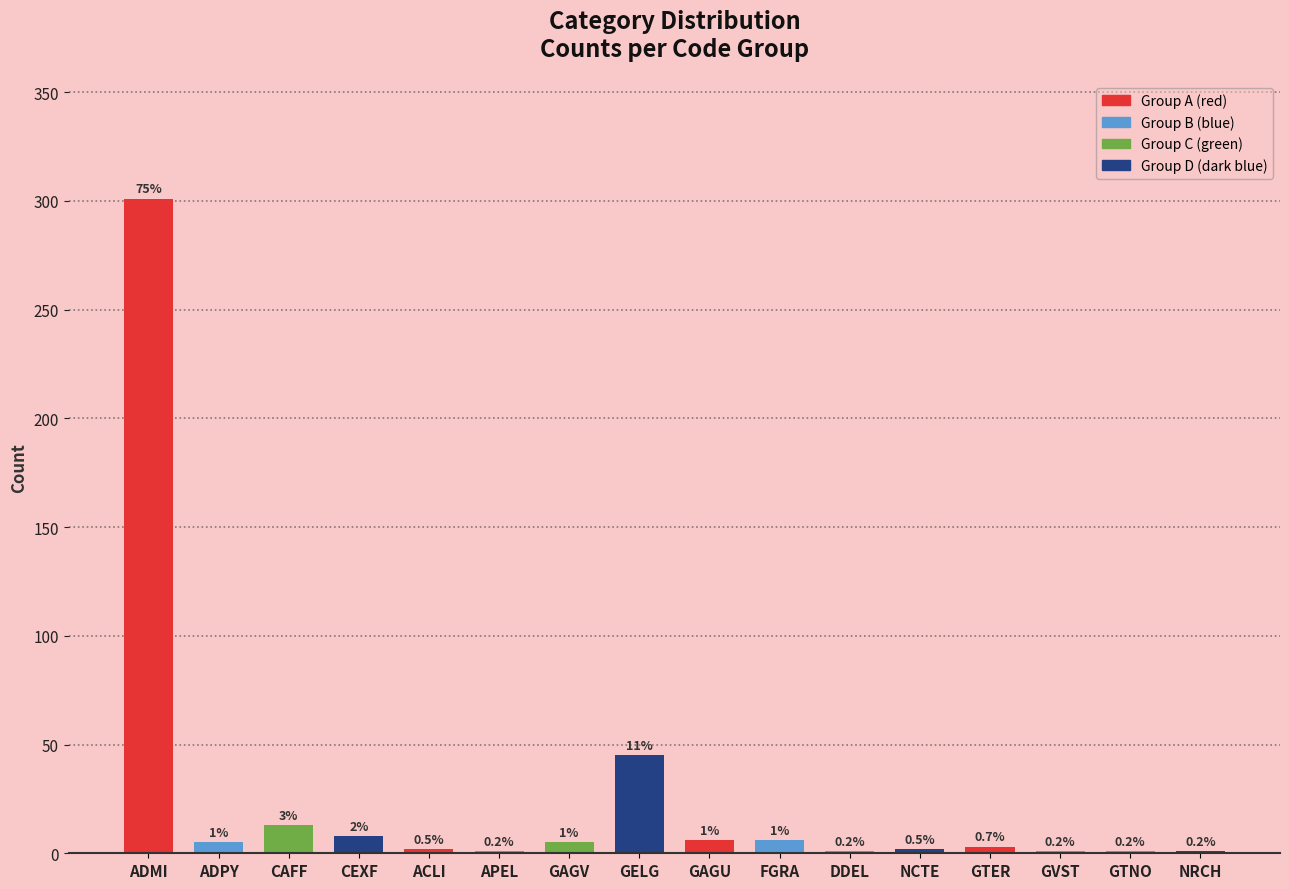

Reading left to right, extract all data points from this chart.

ADMI=301	ADPY=5	CAFF=13	CEXF=8	ACLI=2	APEL=1	GAGV=5	GELG=45	GAGU=6	FGRA=6	DDEL=1	NCTE=2	GTER=3	GVST=1	GTNO=1	NRCH=1